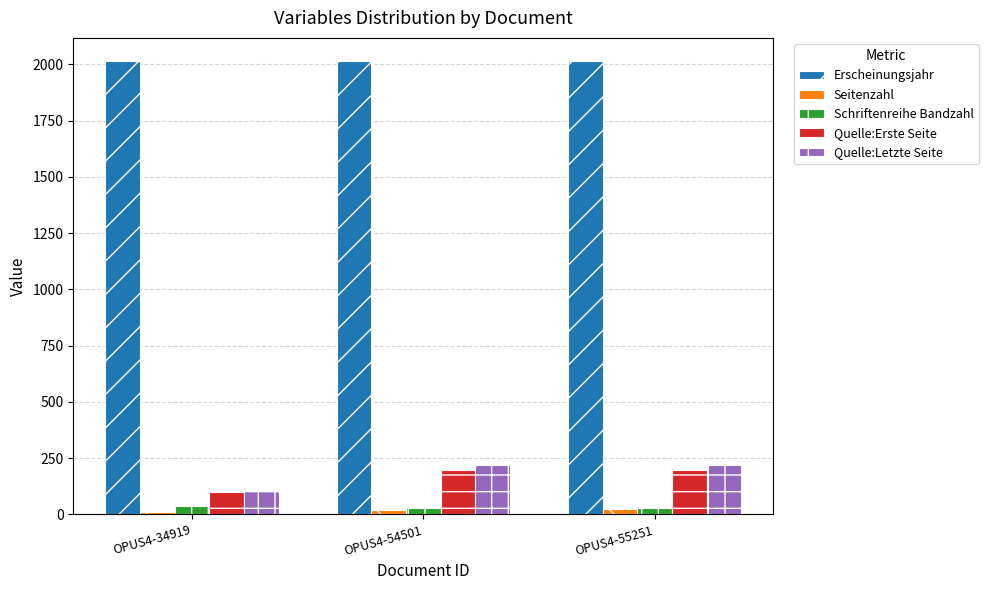

Which series has the widest spread of values?

Quelle:Letzte Seite